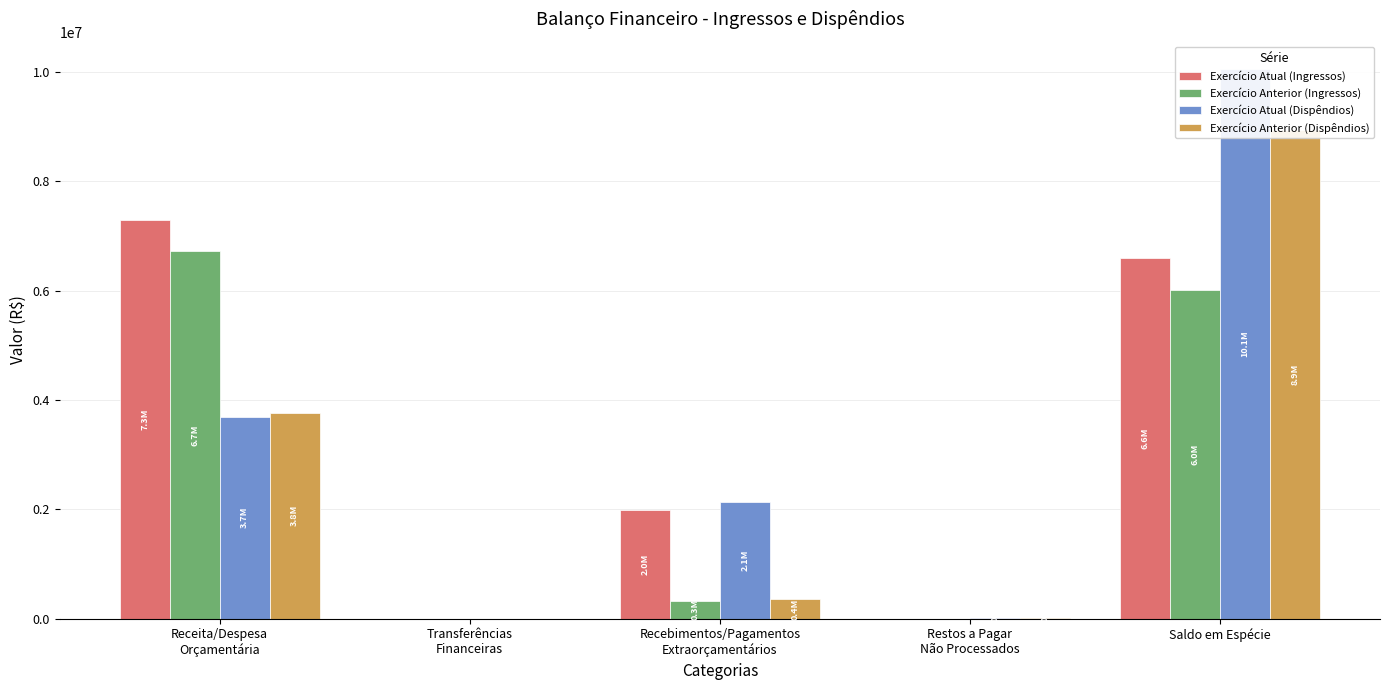

Which series has the widest spread of values?

Exercício Atual (Dispêndios)